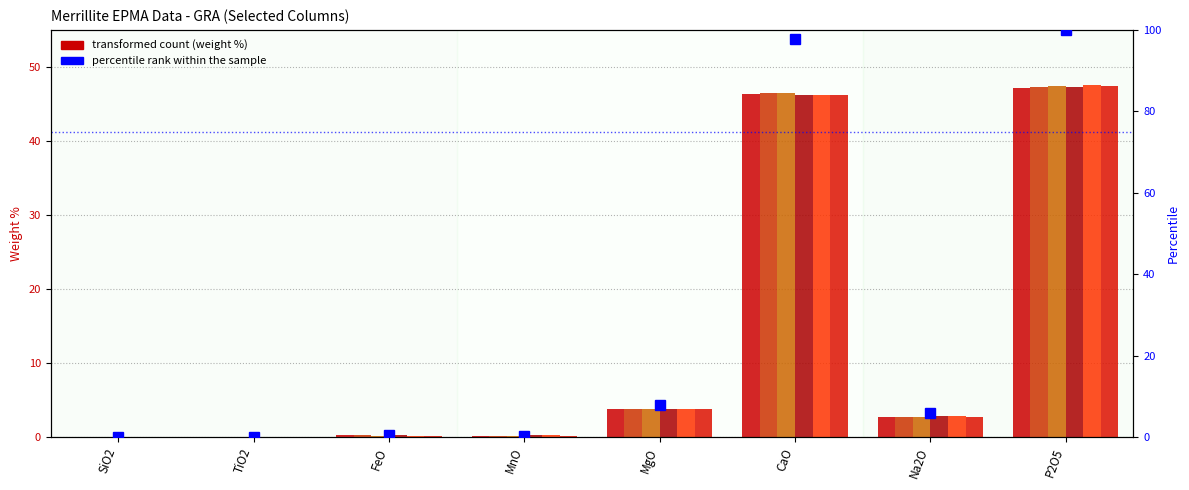

What is the approximate value of col_11 at Na2O?

2.7